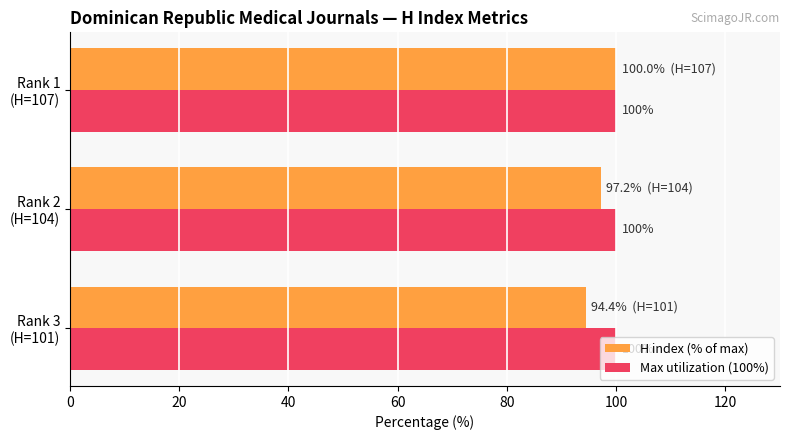

What is the highest value of the H index (% of max) series?

100.0